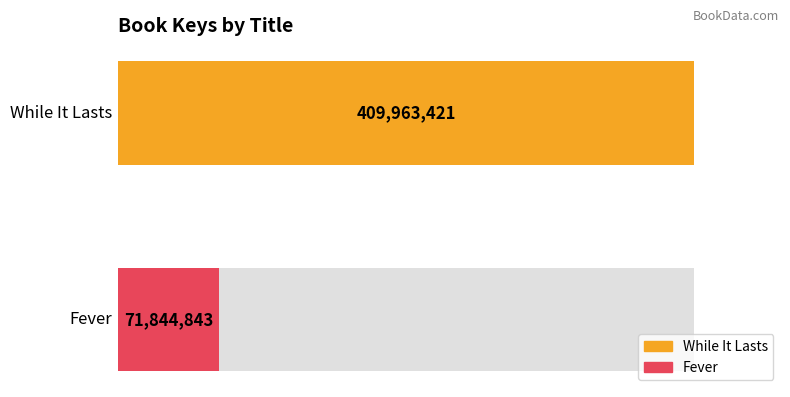

Reading left to right, list all the values displayed in this chart.

409963421	71844843